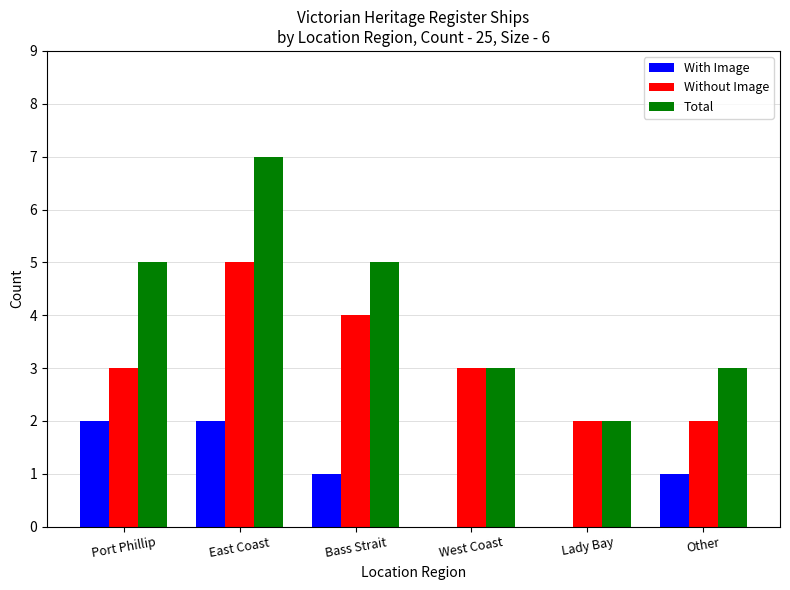

What is the average value of the Total series?

4